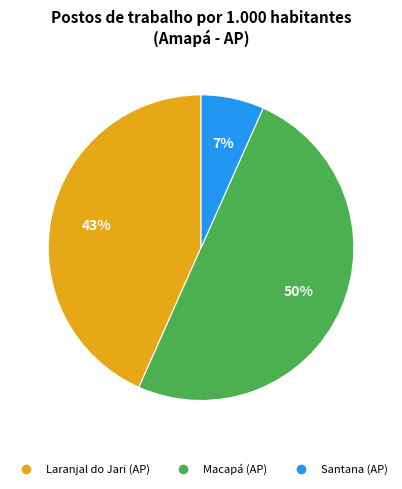

Is Santana (AP) the majority of the pie?

No